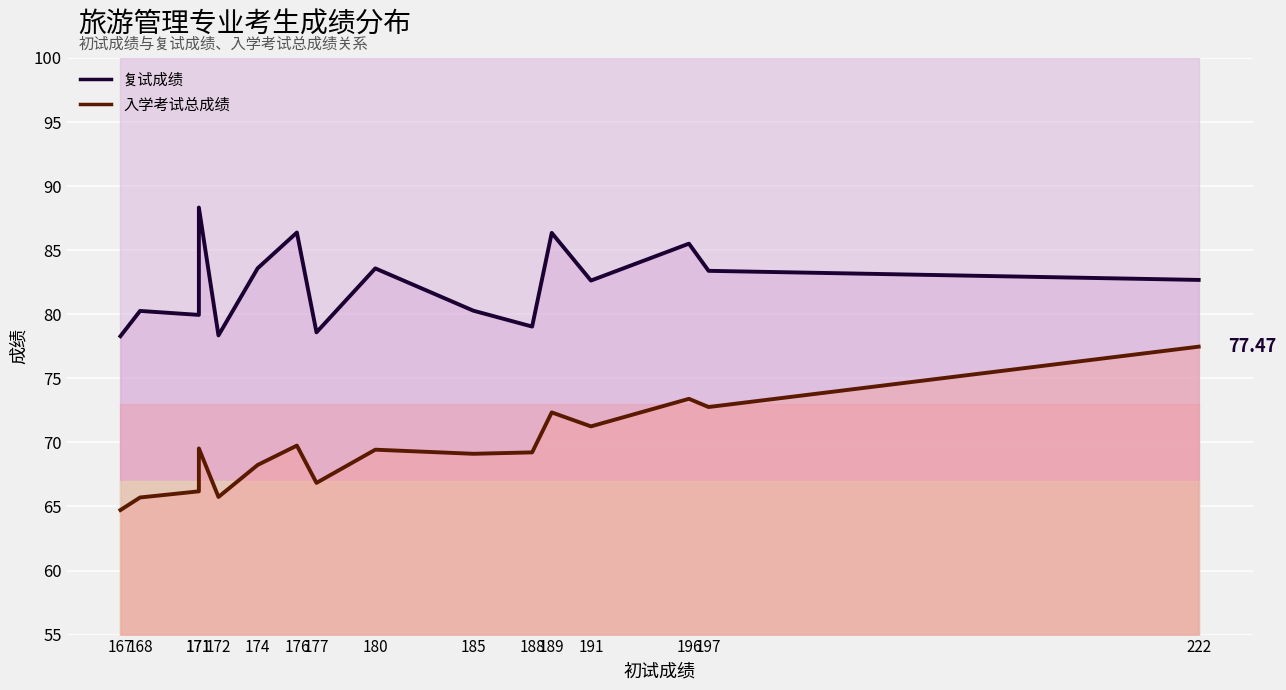

Is the value of 复试成绩 at 188 greater than the value of 入学考试总成绩 at 167?

Yes